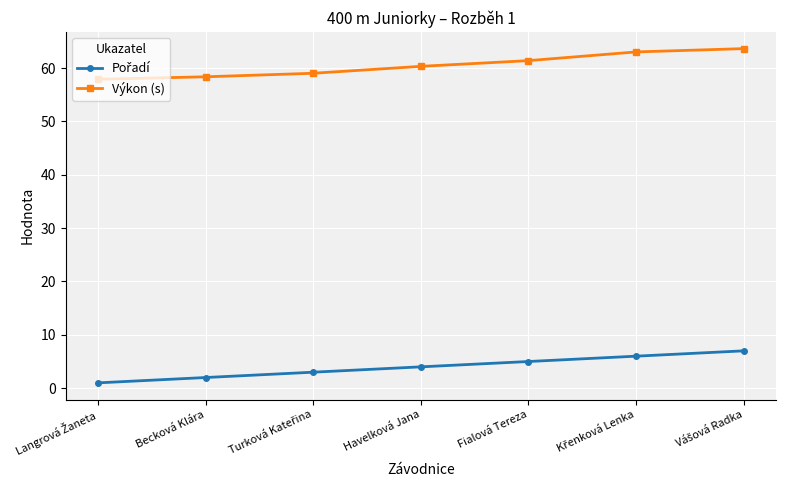

What position from the right is Becková Klára?

6